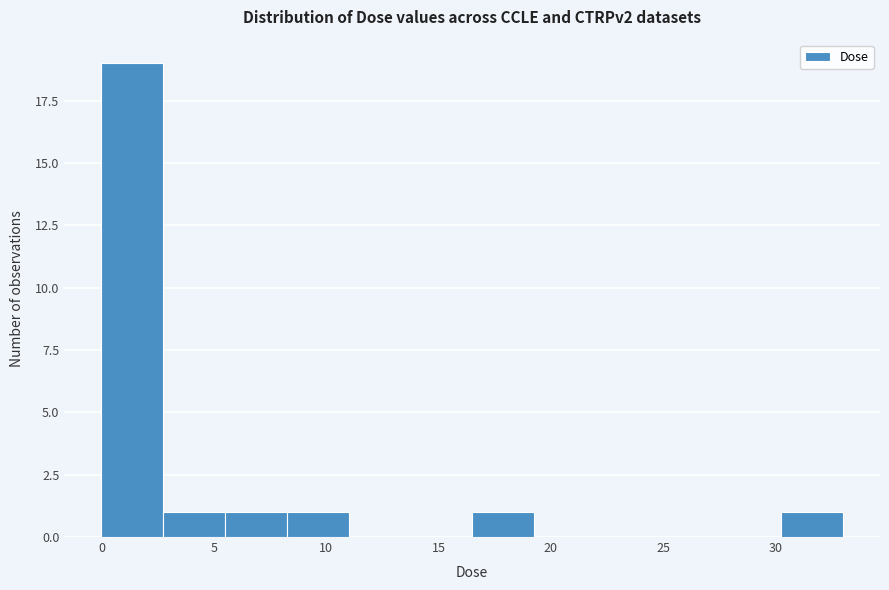

Reading left to right, transcribe this chart: for each bar, give the range it covers on the x-axis and its height. Neither the bar edges nor the heights are printed on the chart, so give them approximately, as read against the axes.

0.0 to 3.0: 19
3.0 to 5.5: 1
5.5 to 8.5: 1
8.5 to 11.0: 1
11.0 to 14.0: 0
14.0 to 16.5: 0
16.5 to 19.5: 1
19.5 to 22.0: 0
22.0 to 25.0: 0
25.0 to 27.5: 0
27.5 to 30.5: 0
30.5 to 33.0: 1